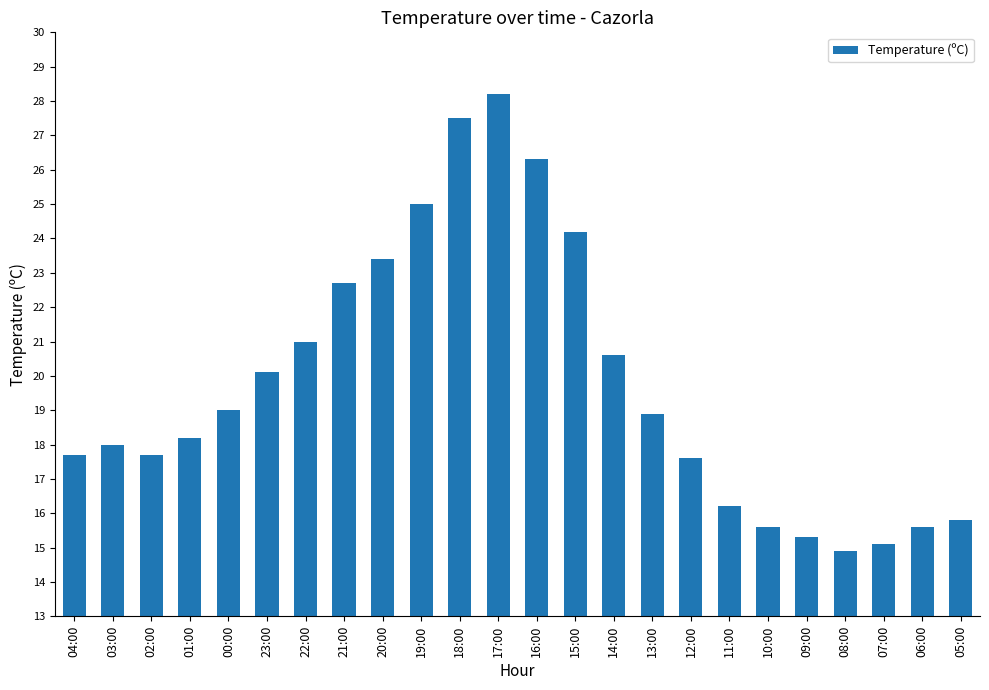

Does the chart contain stacked bars?

No